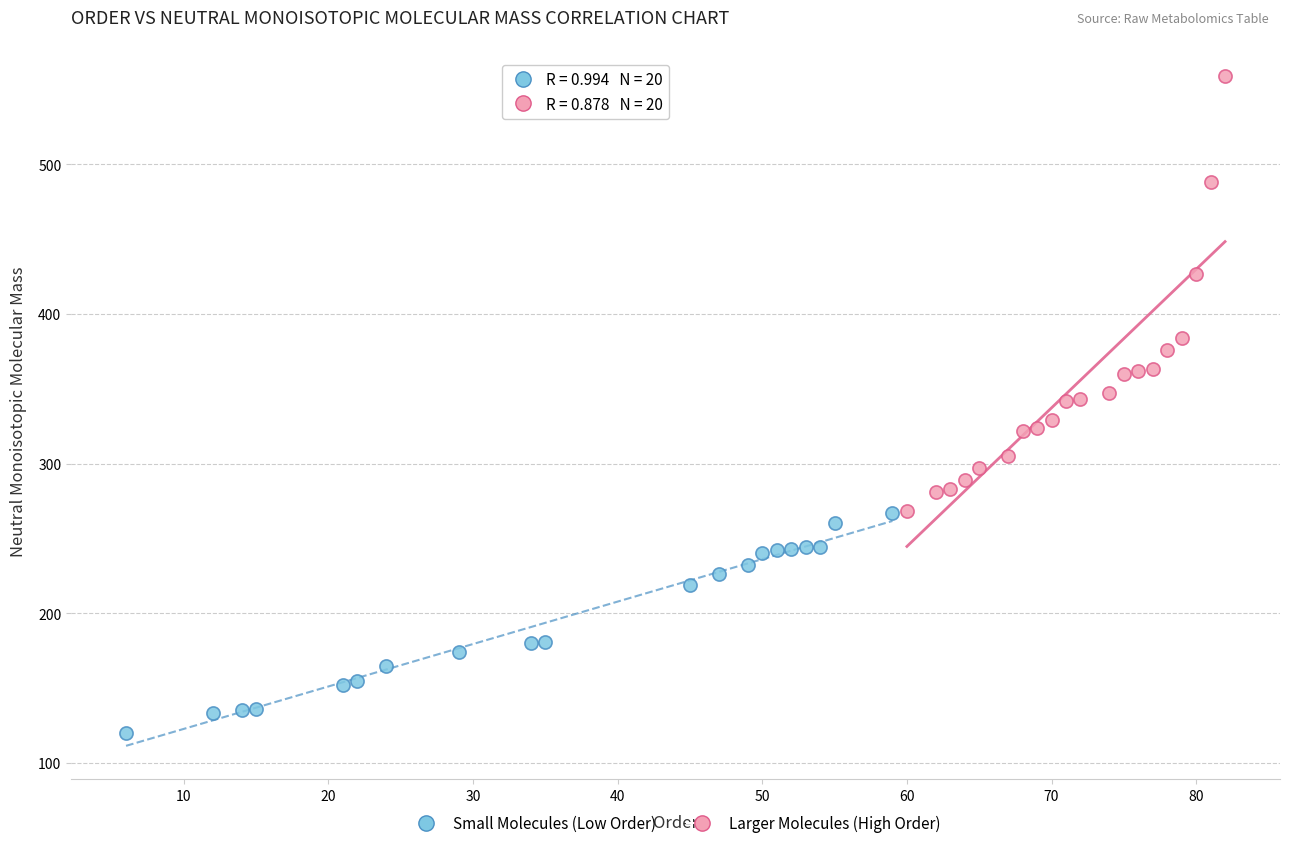

Which series contains the lowest Y value?

Small Molecules (Low Order)